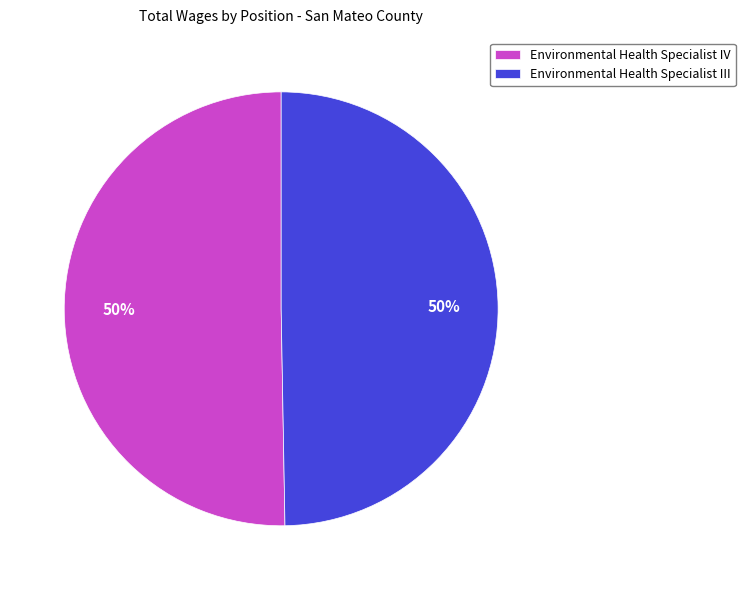

To the nearest percent, what percentage of the pie is Environmental Health Specialist IV?

50%